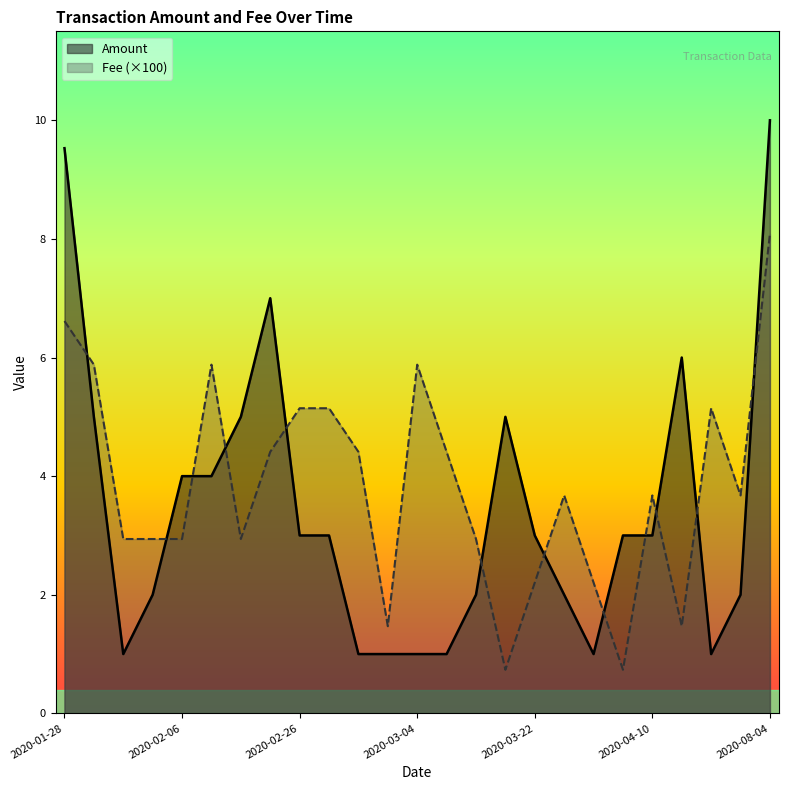

How many categories are shown in the chart?

25